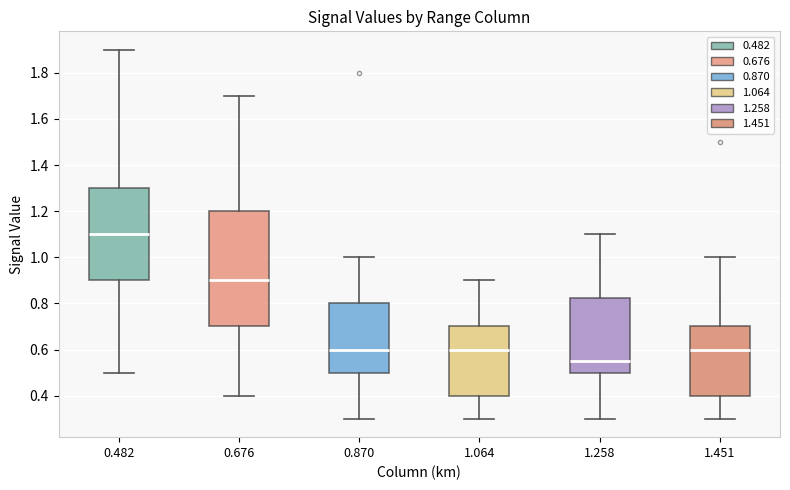

Where does the lower whisker of the box at x = 1.064 end on the y-axis? The values are not printed on the chart, so give them approximately, as read against the axis.

0.30